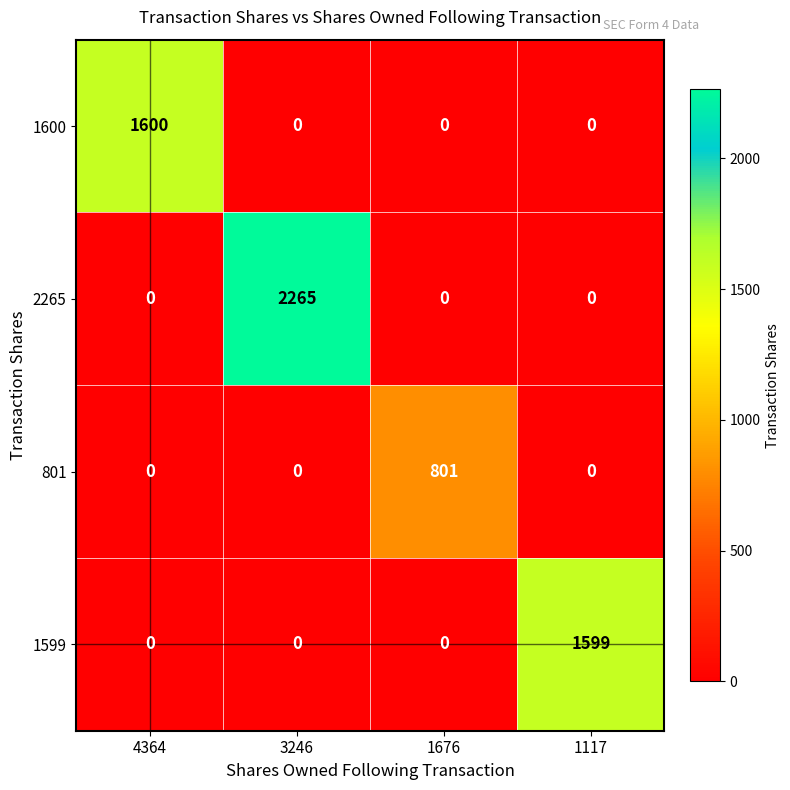

What is the difference between the maximum and minimum values in the 1599 series?

1599